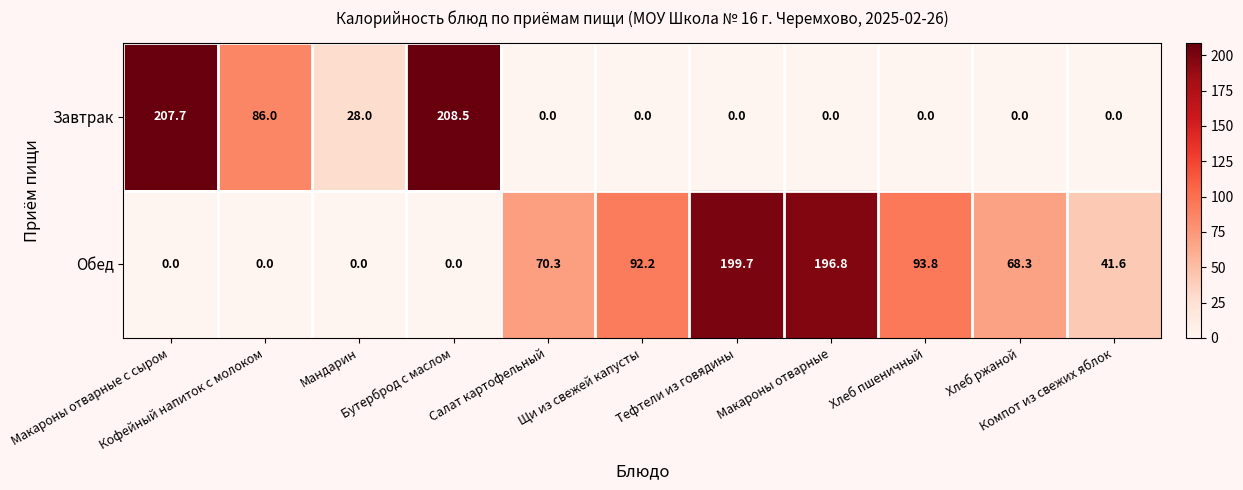

At how many categories does at least one series exceed 94?

4